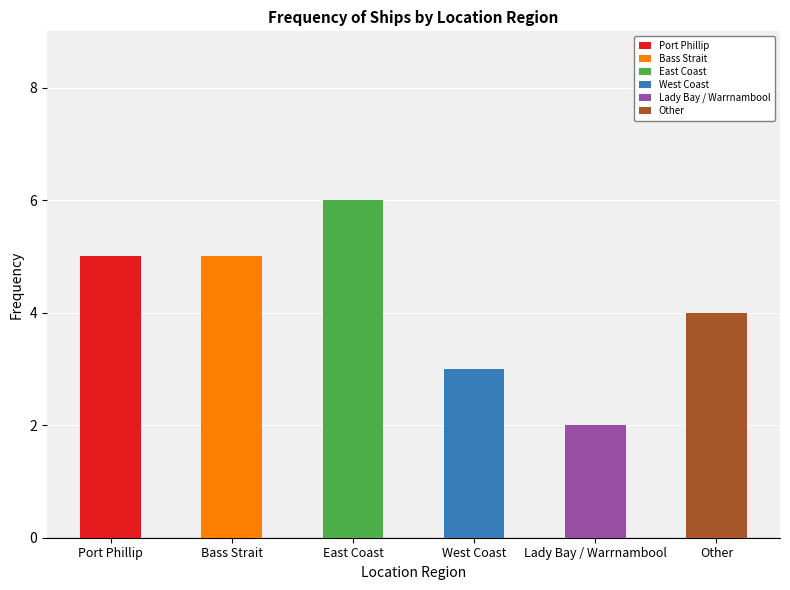

Rank the categories by value from lowest to highest.

Lady Bay / Warrnambool, West Coast, Other, Port Phillip, Bass Strait, East Coast